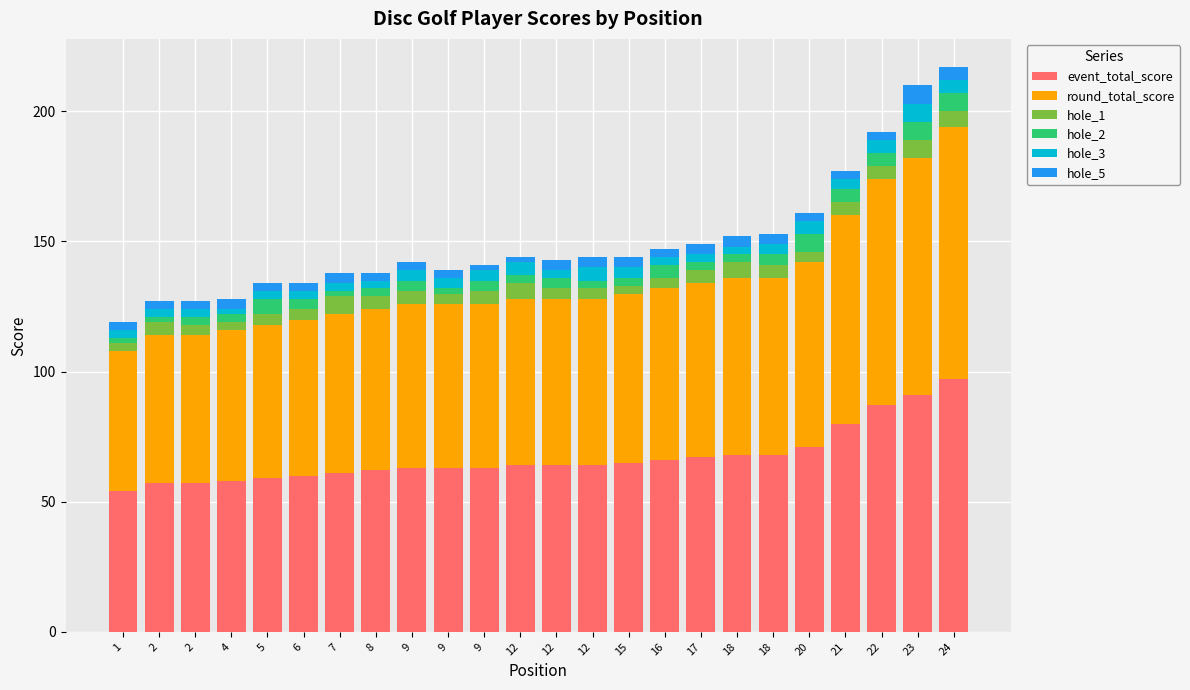

What is the difference between the maximum and minimum values in the hole_5 series?

5